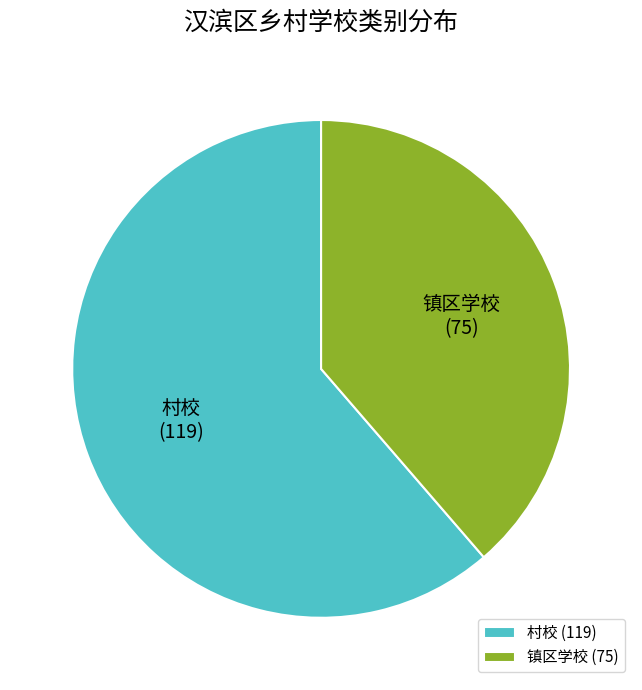

Between 村校 (119) and 镇区学校 (75), which is larger?

村校 (119)